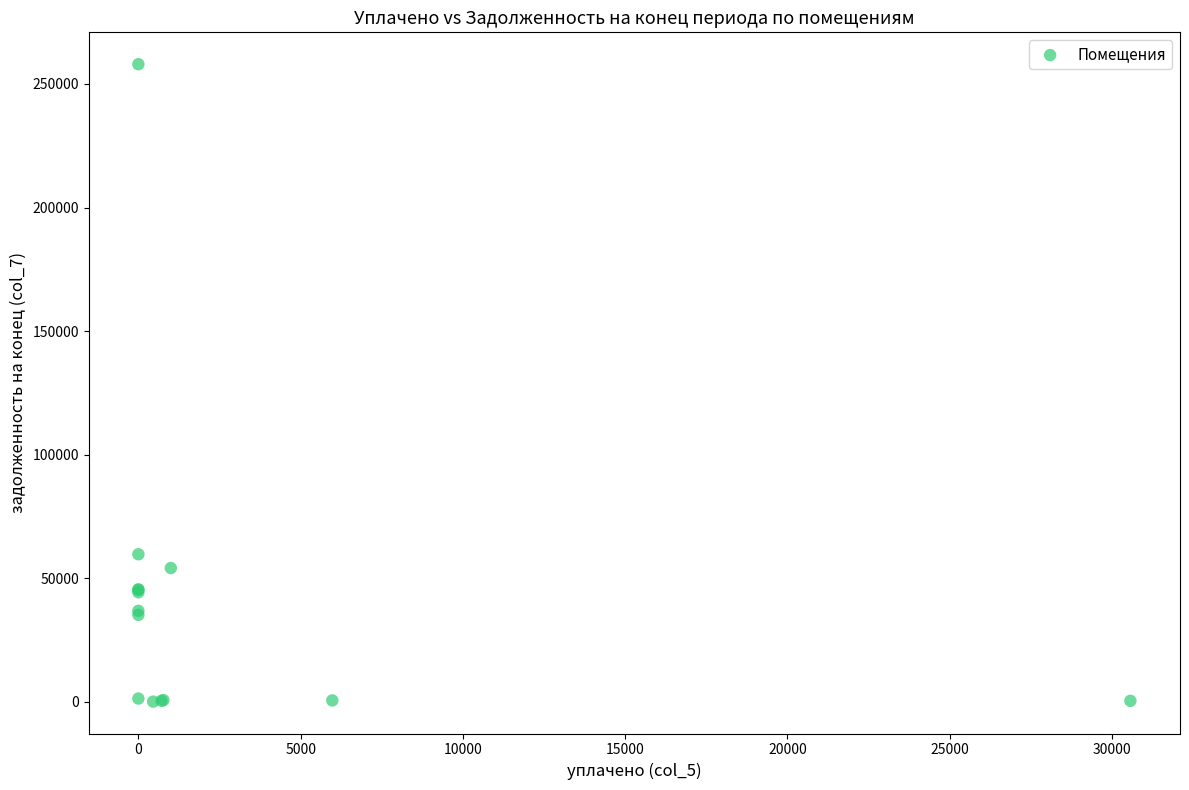

What Y value in the scatter plot is closest to 129002?

59648.1